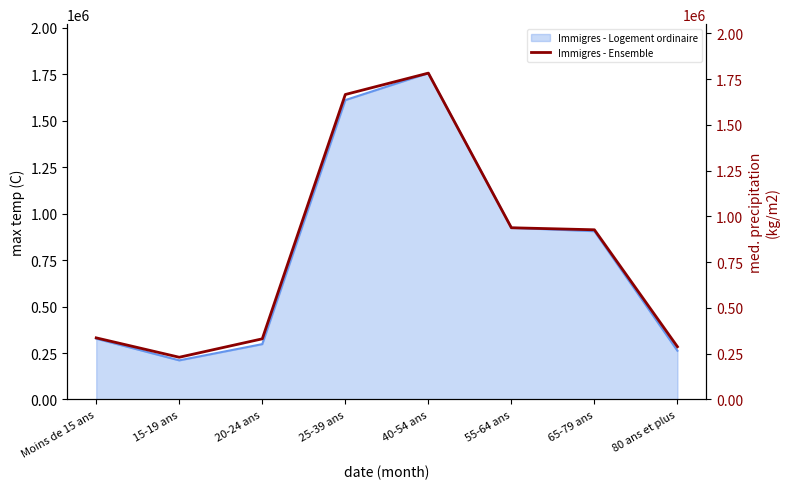

How many interior local peaks (higher than both neighbors) does the data have?

1